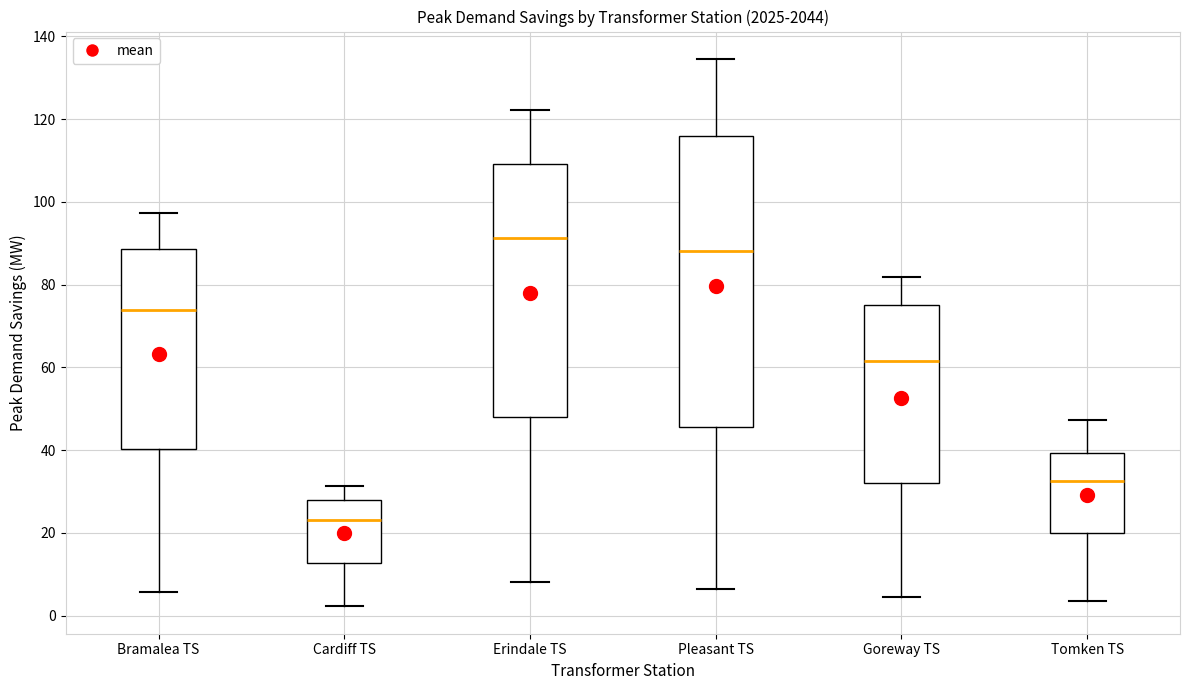

Which box's median line is the highest?

Erindale TS